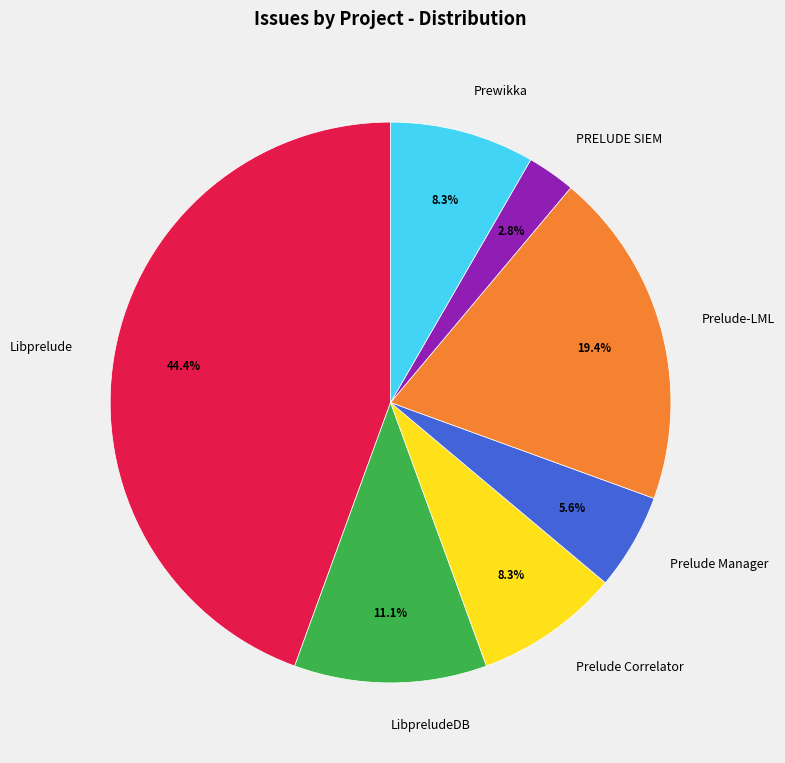

Which has a higher value, Prelude Correlator or Libprelude?

Libprelude